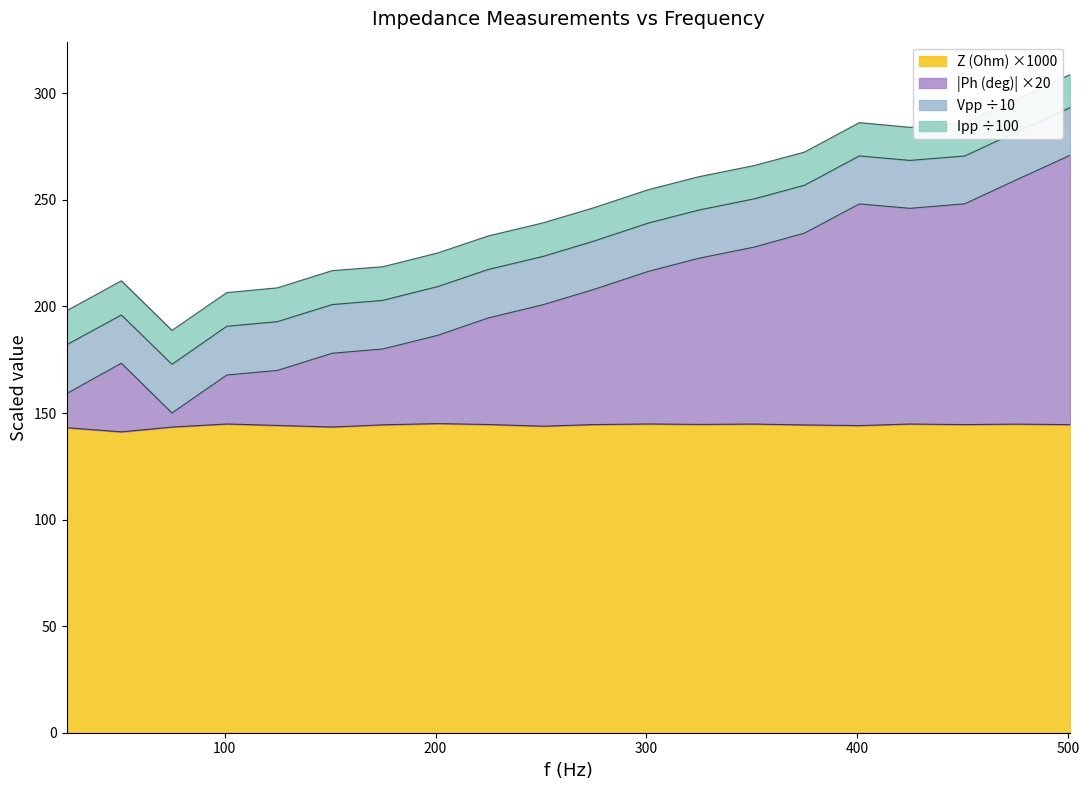

True or false: Ph (deg) and Z (Ohm) intersect in this chart.

False